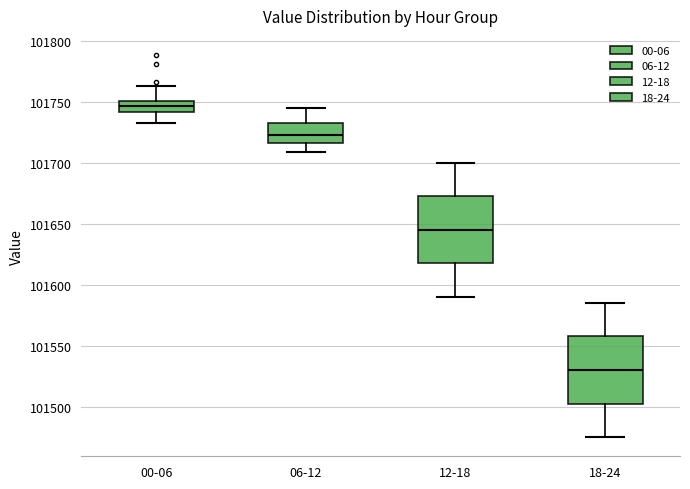

Which box's median line is the lowest?

18-24